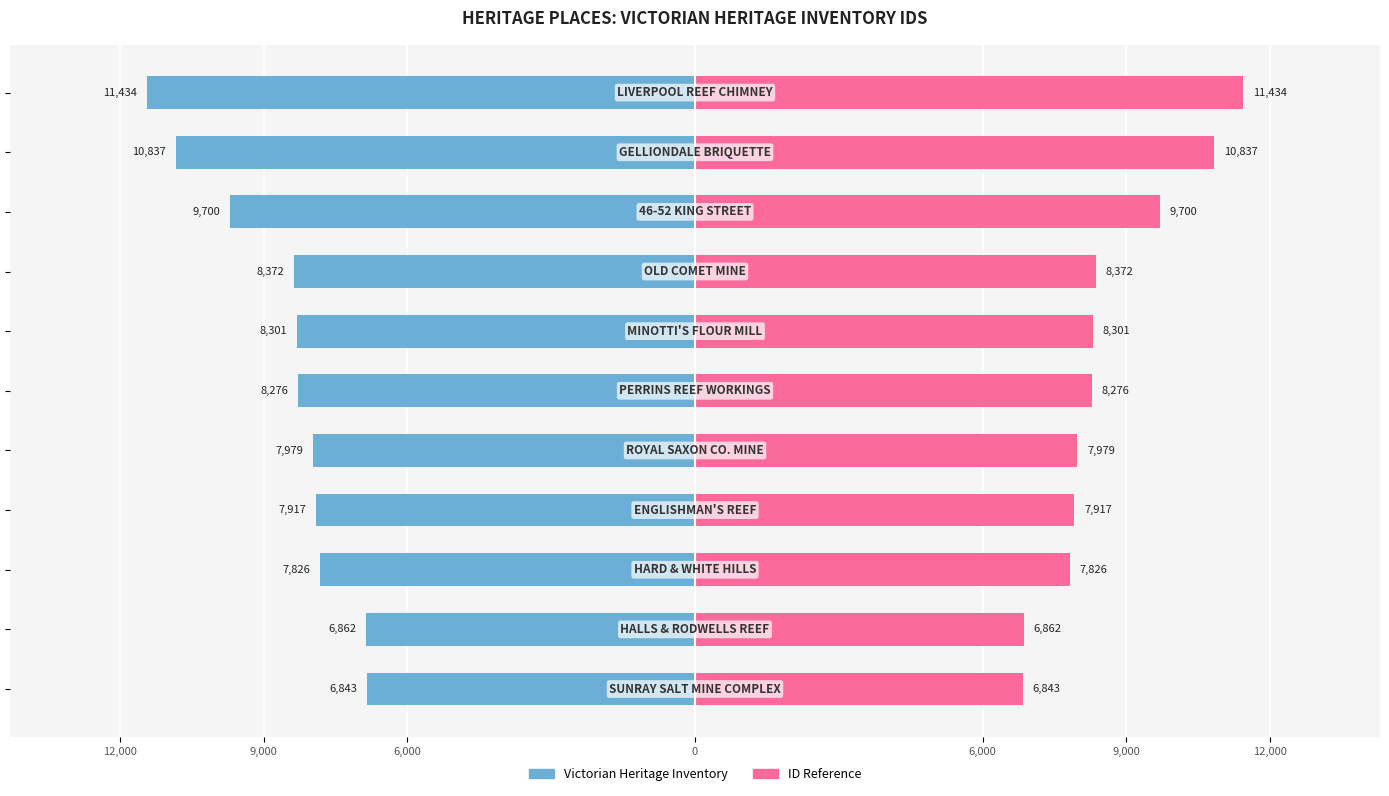

The ID Reference series shows 5253 at 12,000. True or false?

False